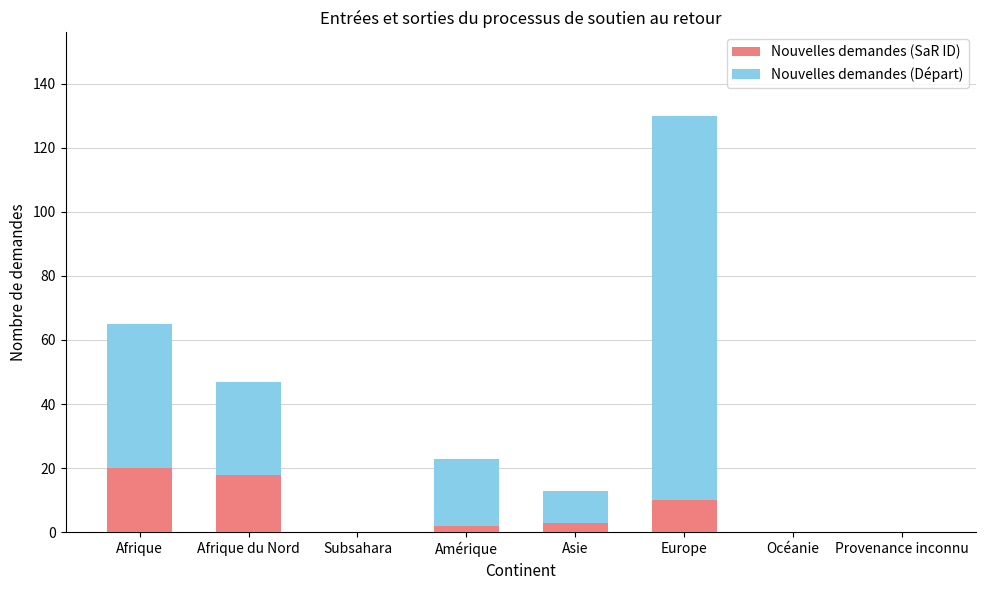

At which category is the sum across all series the highest?

Europe